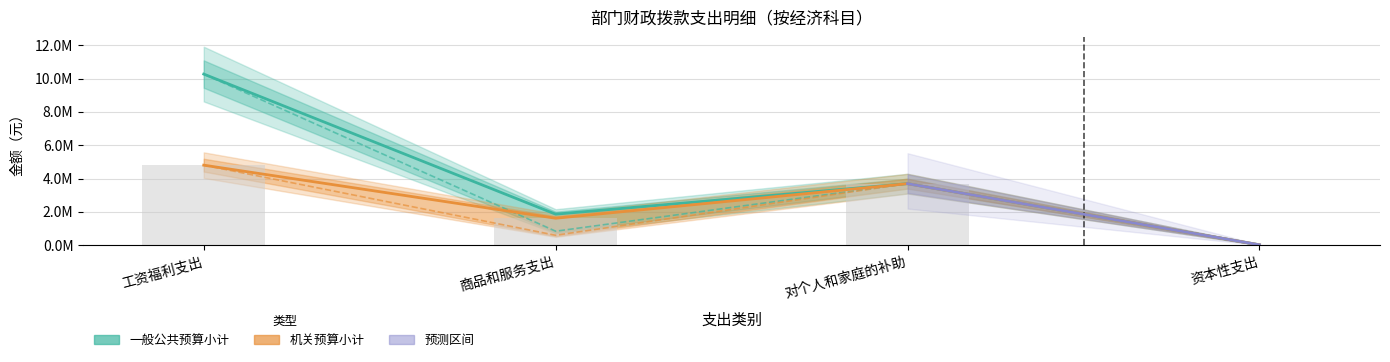

Which has a higher value, 资本性支出 or 对个人和家庭的补助?

对个人和家庭的补助